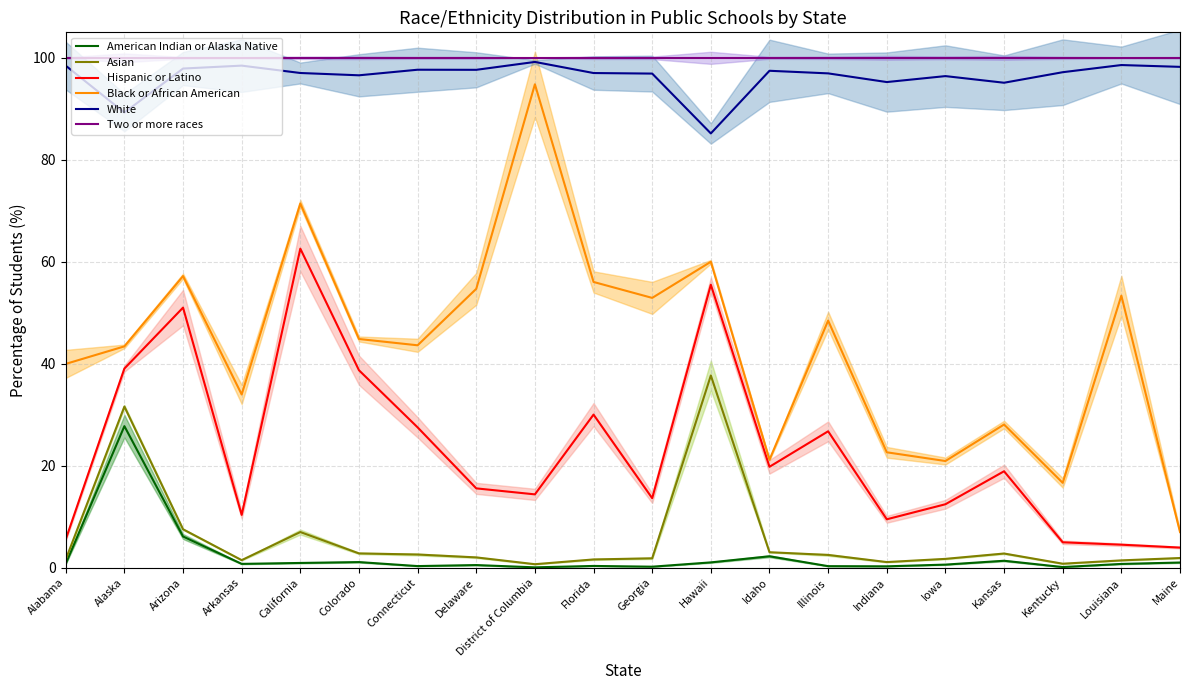

What is the total value across all series at District of Columbia?

309.2